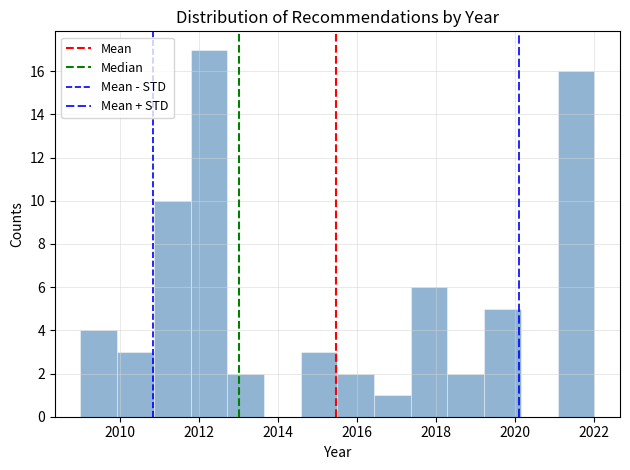

Which range on the x-axis has the tallest bar?

2011.8 to 2012.8